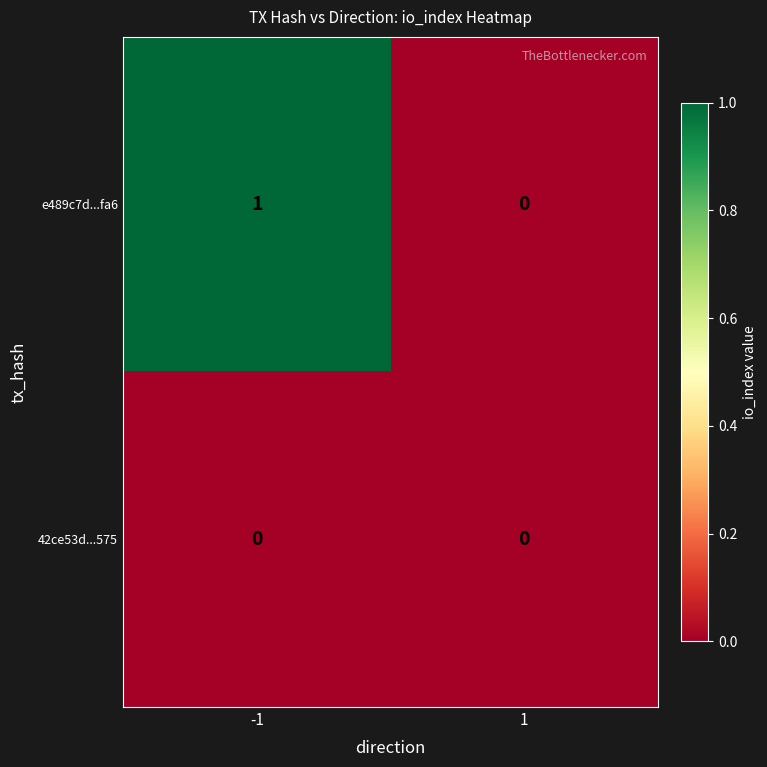

Rank the series by their average value, from highest to lowest.

e489c7d...fa6, 42ce53d...575